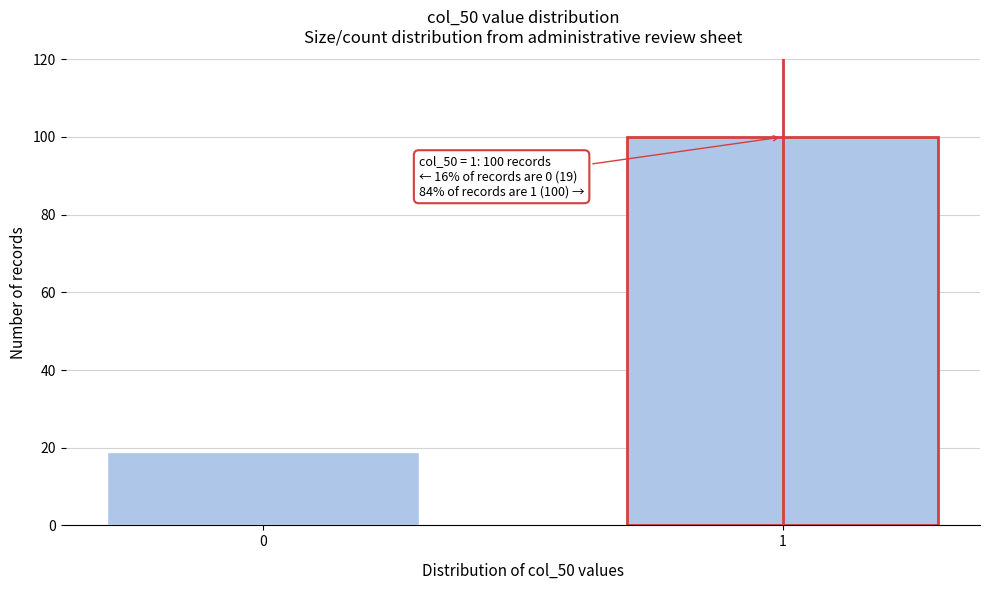

Reading right to left, what are all the values shown in this chart?

100	19